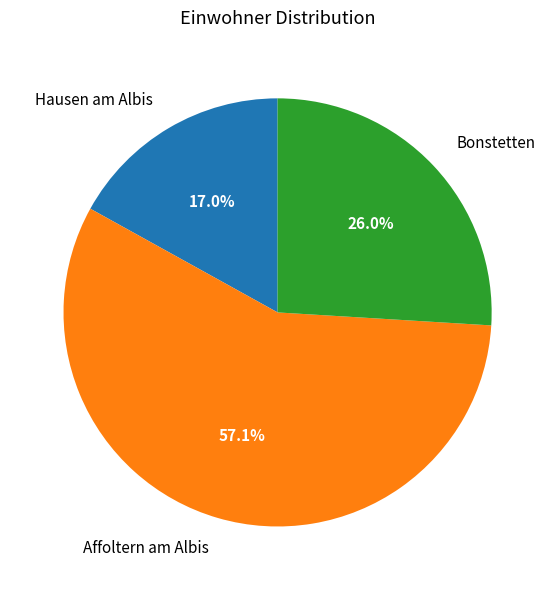

To the nearest percent, what is the combined percentage of Hausen am Albis and Bonstetten?

43%